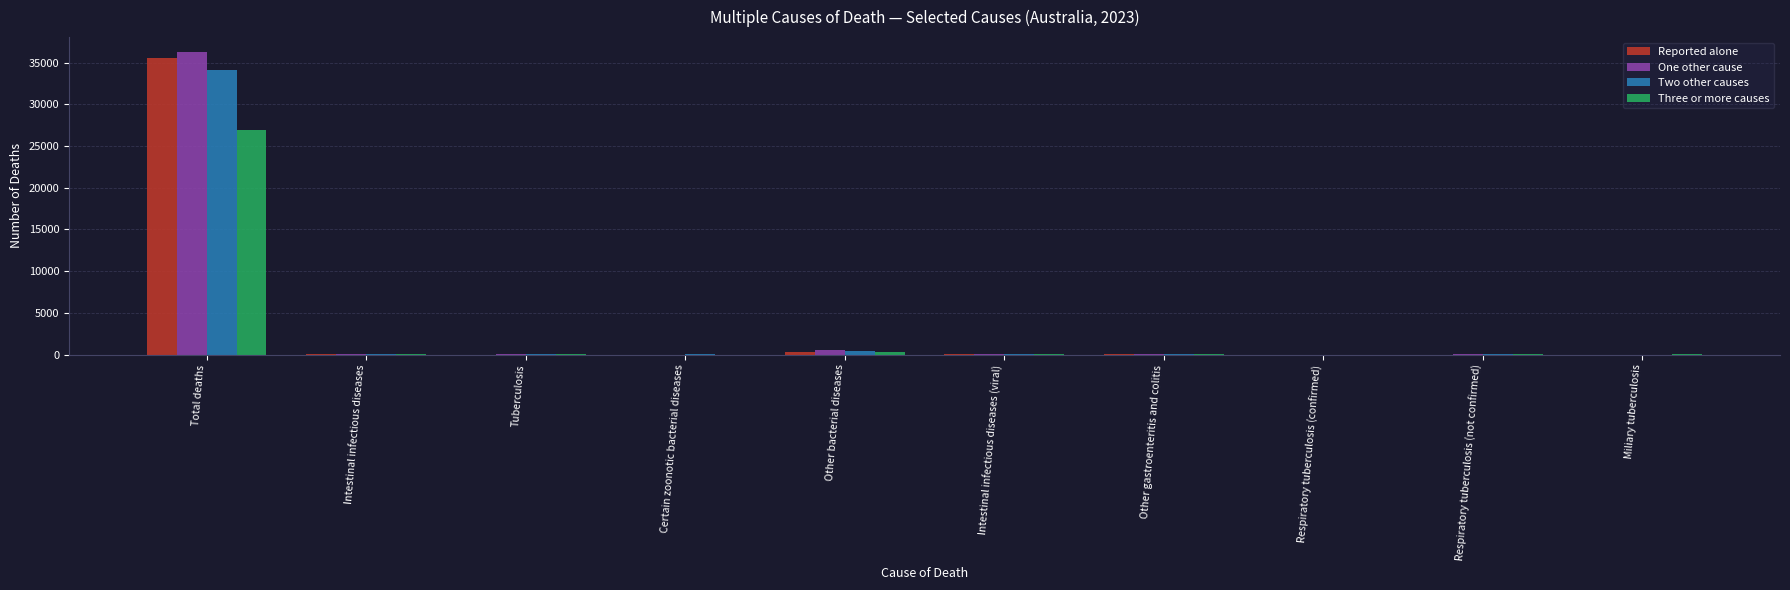

How many categories are shown in the chart?

10